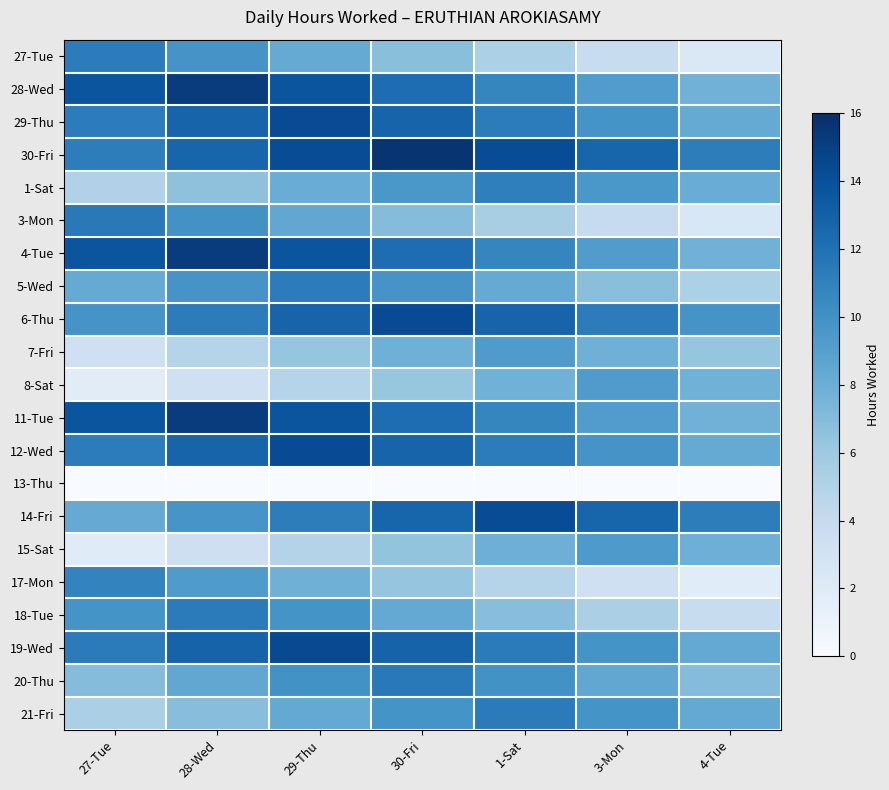

At 29-Thu, list the series in order from largest to smallest.

19-Wed, 29-Thu, 12-Wed, 30-Fri, 4-Tue, 28-Wed, 11-Tue, 6-Thu, 5-Wed, 14-Fri, 20-Thu, 18-Tue, 3-Mon, 21-Fri, 27-Tue, 1-Sat, 17-Mon, 7-Fri, 15-Sat, 8-Sat, 13-Thu